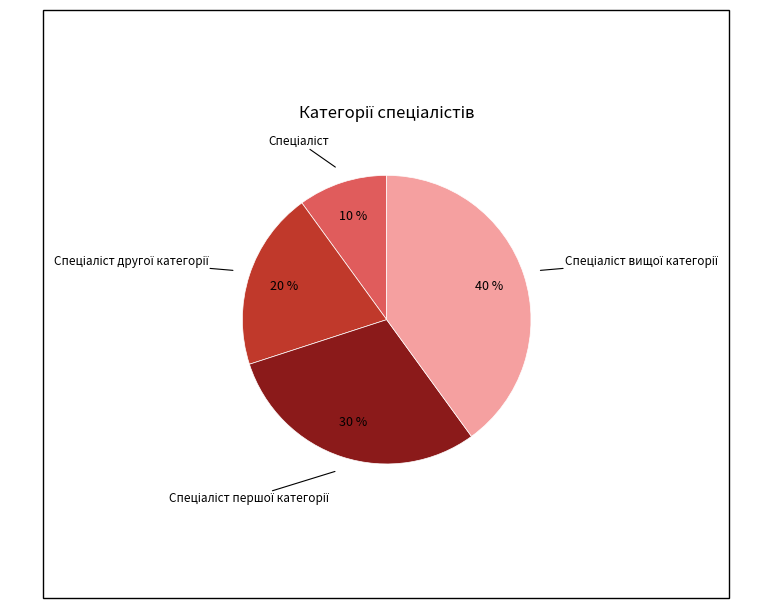

To the nearest percent, what is the difference between the largest and smallest slice percentages?

30%